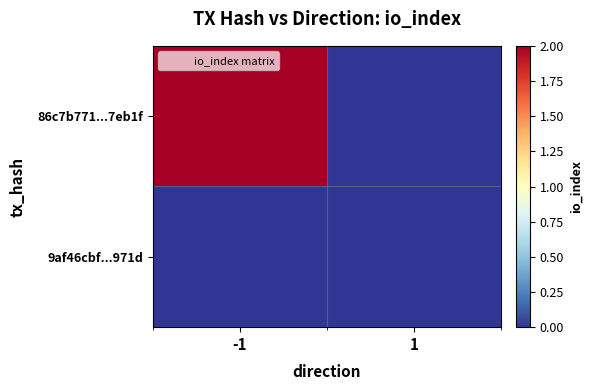

Reading left to right, extract all data points from this chart.

86c7b771...7eb1f: -1=2	1=0
9af46cbf...971d: -1=0	1=0